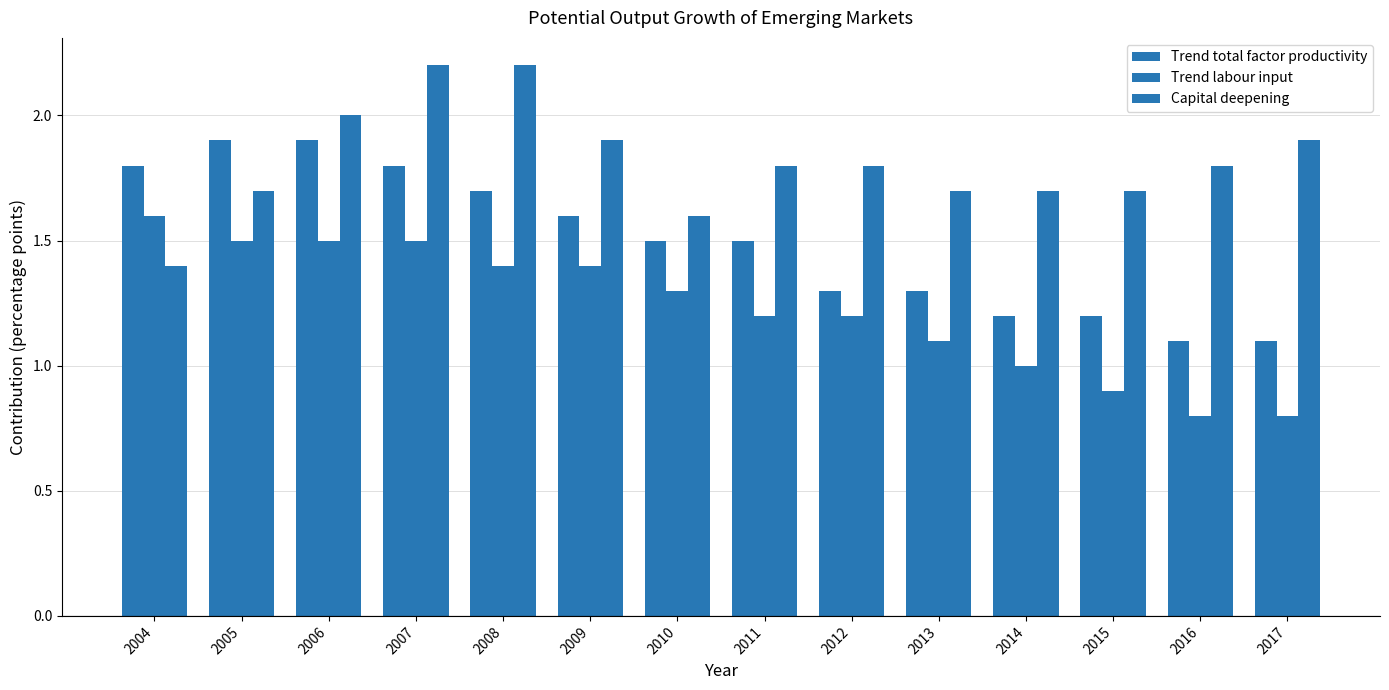

Reading left to right, transcribe all the data shown in this chart.

Trend total factor productivity: 1.8	1.9	1.9	1.8	1.7	1.6	1.5	1.5	1.3	1.3	1.2	1.2	1.1	1.1
Trend labour input: 1.6	1.5	1.5	1.5	1.4	1.4	1.3	1.2	1.2	1.1	1.0	0.9	0.8	0.8
Capital deepening: 1.4	1.7	2.0	2.2	2.2	1.9	1.6	1.8	1.8	1.7	1.7	1.7	1.8	1.9